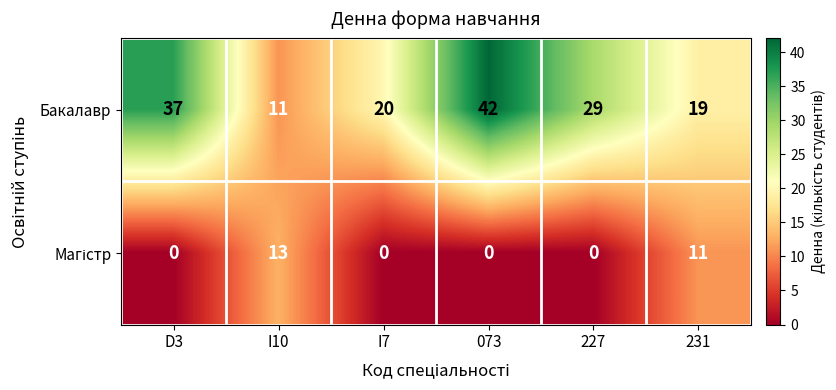

True or false: Бакалавр has a value of 37 at D3.

True